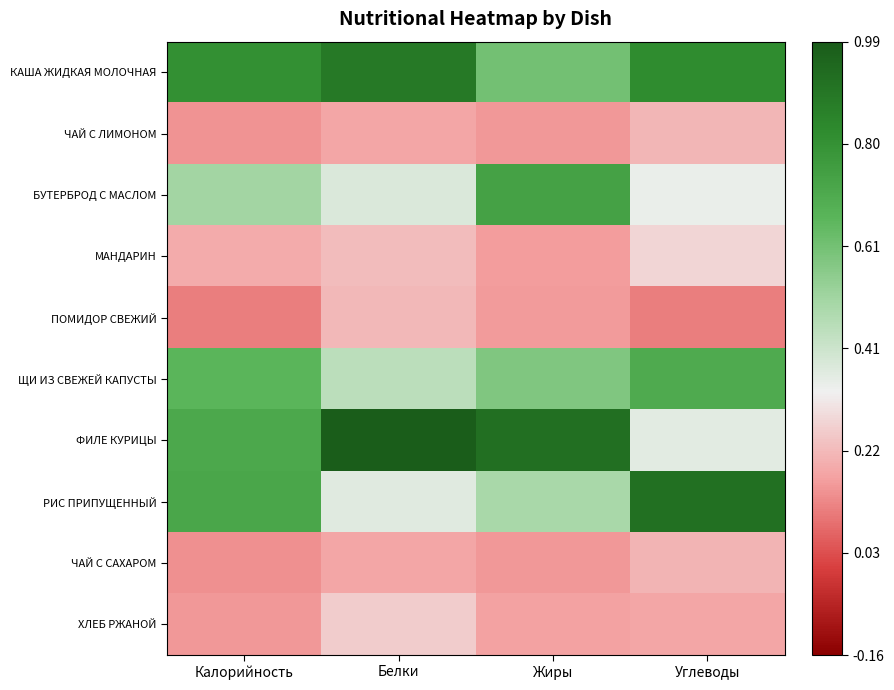

Which series has the widest spread of values?

ФИЛЕ КУРИЦЫ